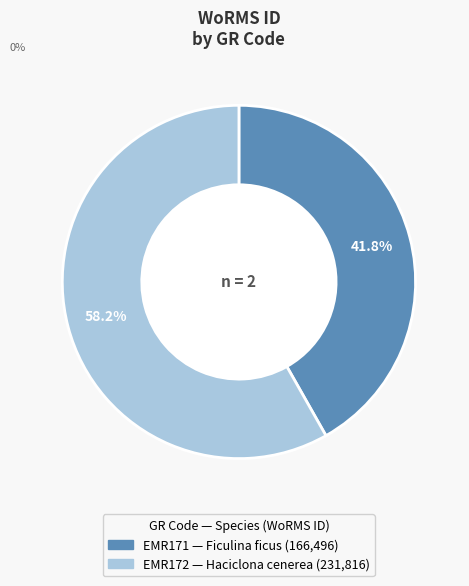

Approximately how many times larger is the value at EMR172 compared to EMR171?

1.4